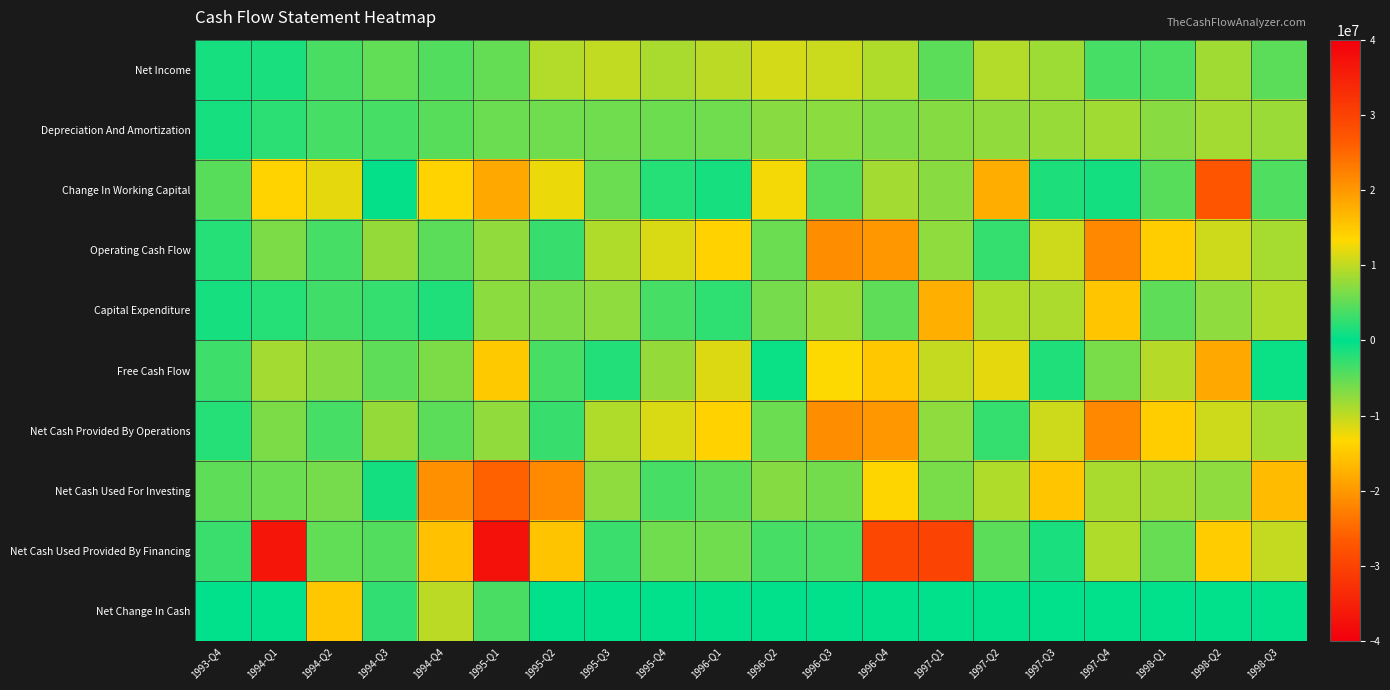

What is the difference between the highest and lowest values at 1994-Q2?

18900000